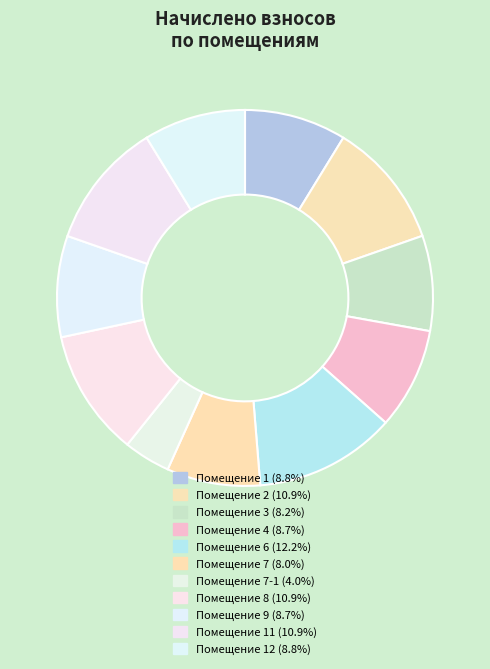

Count the number of slices in the pie.

11